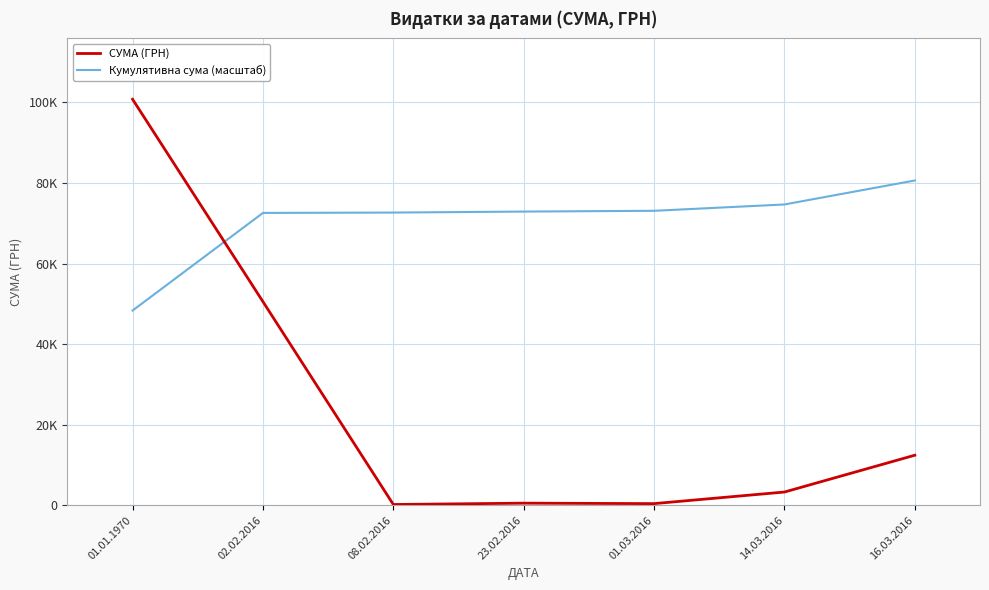

Rank the series at 02.02.2016 from highest to lowest value.

Кумулятивна сума (масштаб), СУМА (ГРН)